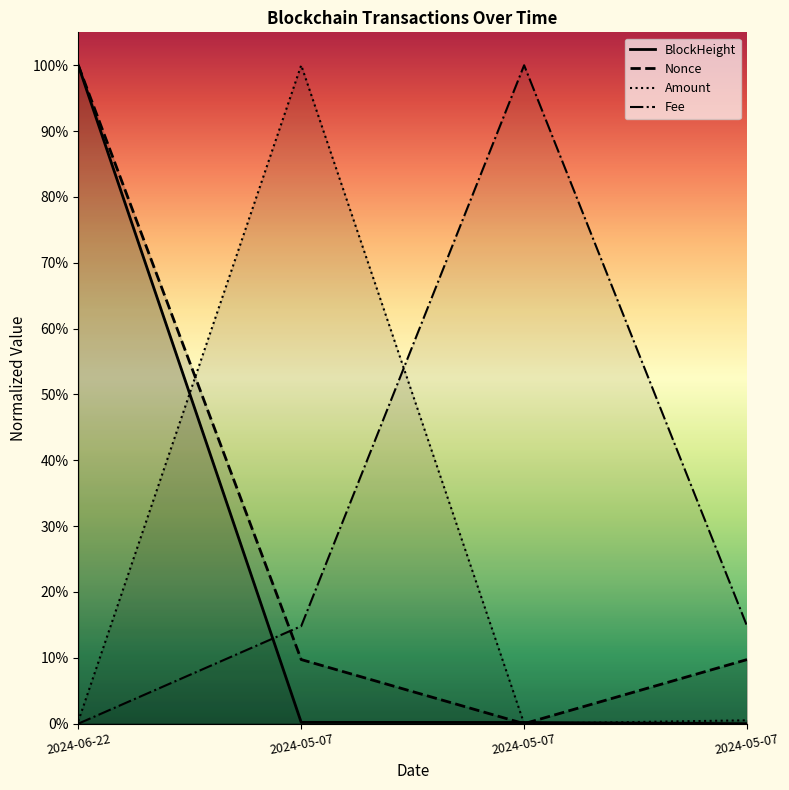

Reading left to right, list all the values displayed in this chart.

BlockHeight: 1.0	0.0	0.0	0.0
Nonce: 1.0	0.1	0.0	0.1
Amount: 0.0	1.0	0.0	0.0
Fee: 0.0	0.1	1.0	0.1